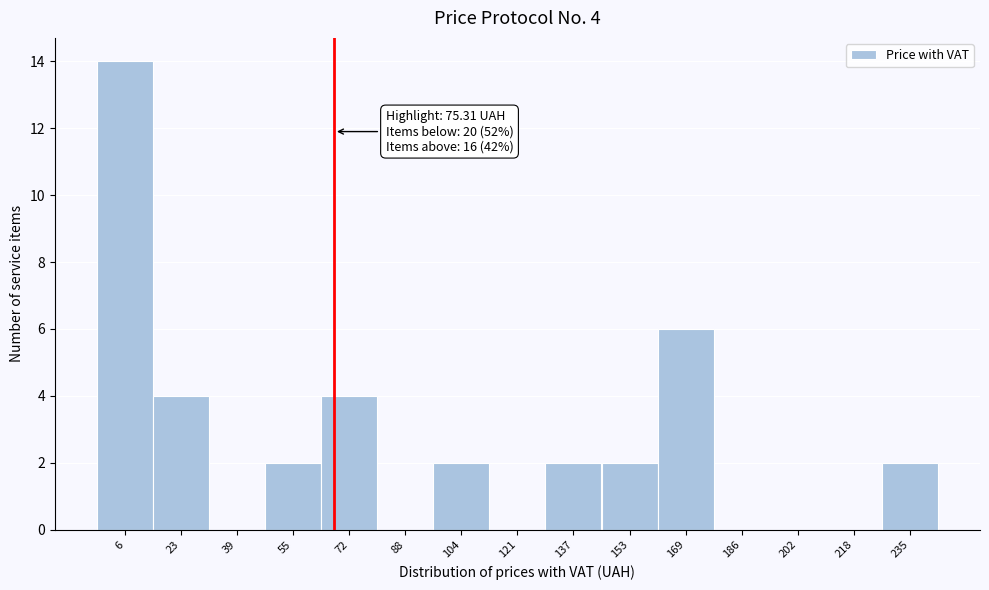

Reading right to left, extract all data points from this chart.

235=2	218=0	202=0	186=0	169=6	153=2	137=2	121=0	104=2	88=0	72=4	55=2	39=0	23=4	6=14